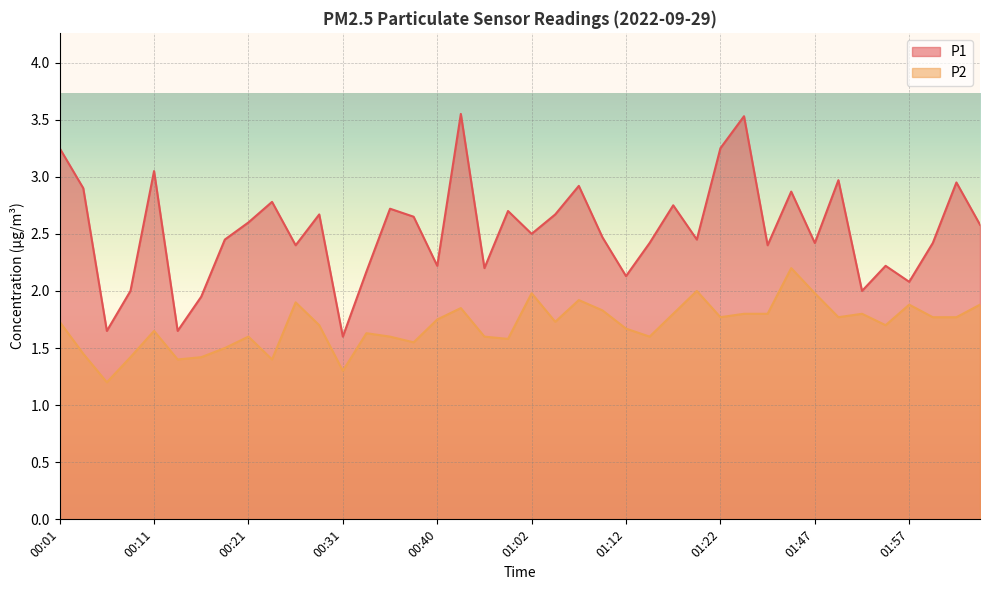

How many data points does each series have?

40